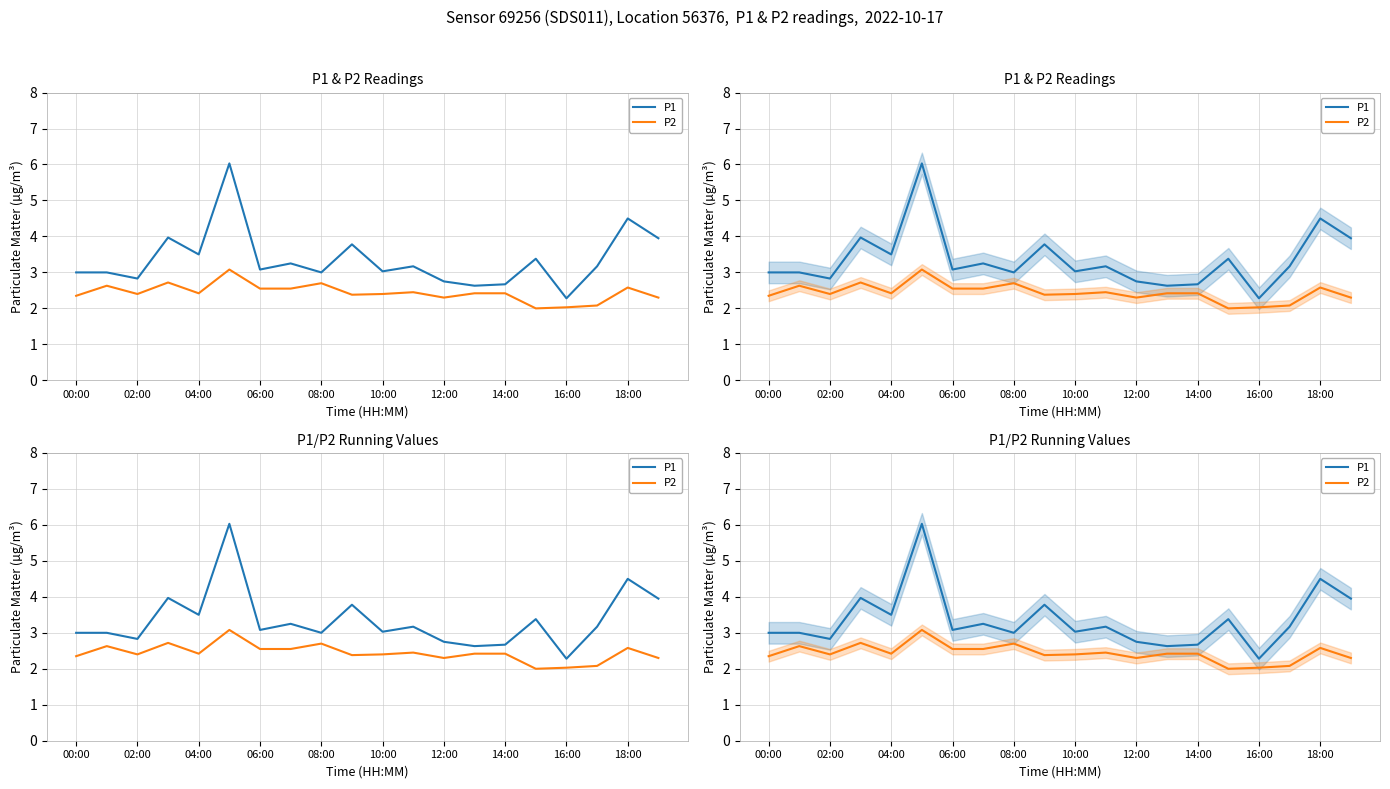

What is the difference between the P1 values at 11 and 13?

0.5